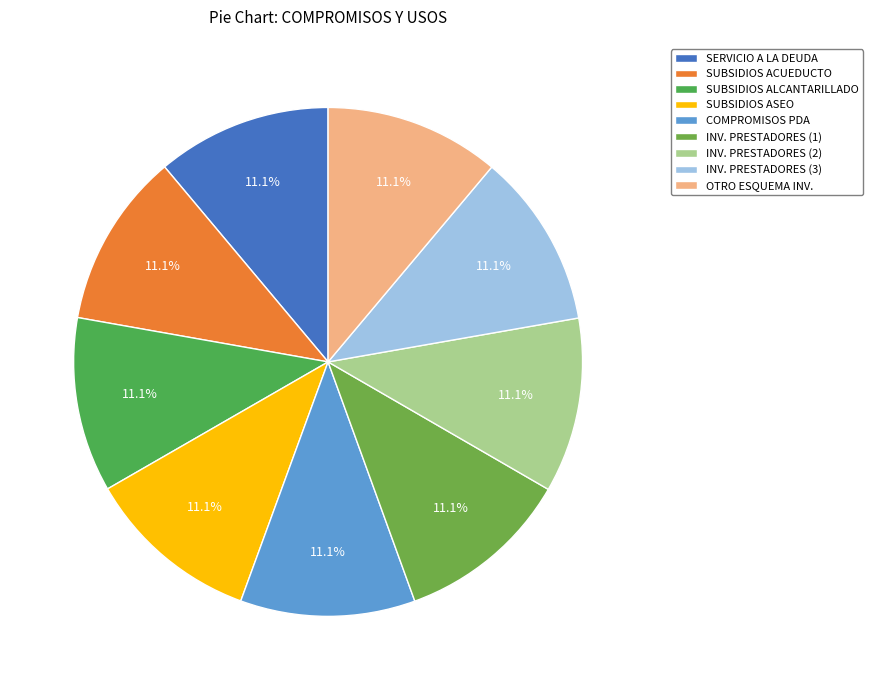

Which category has the smallest portion of the pie?

SERVICIO A LA DEUDA